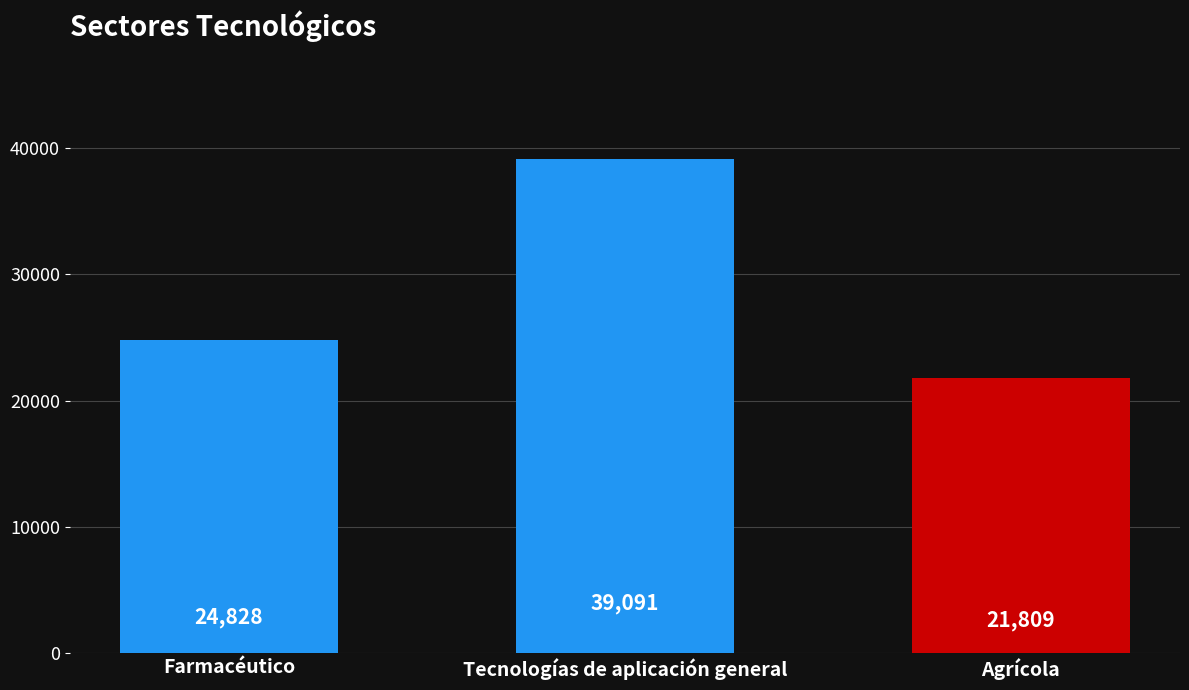

List the labels in order of value, smallest first.

Agrícola, Farmacéutico, Tecnologías de aplicación general